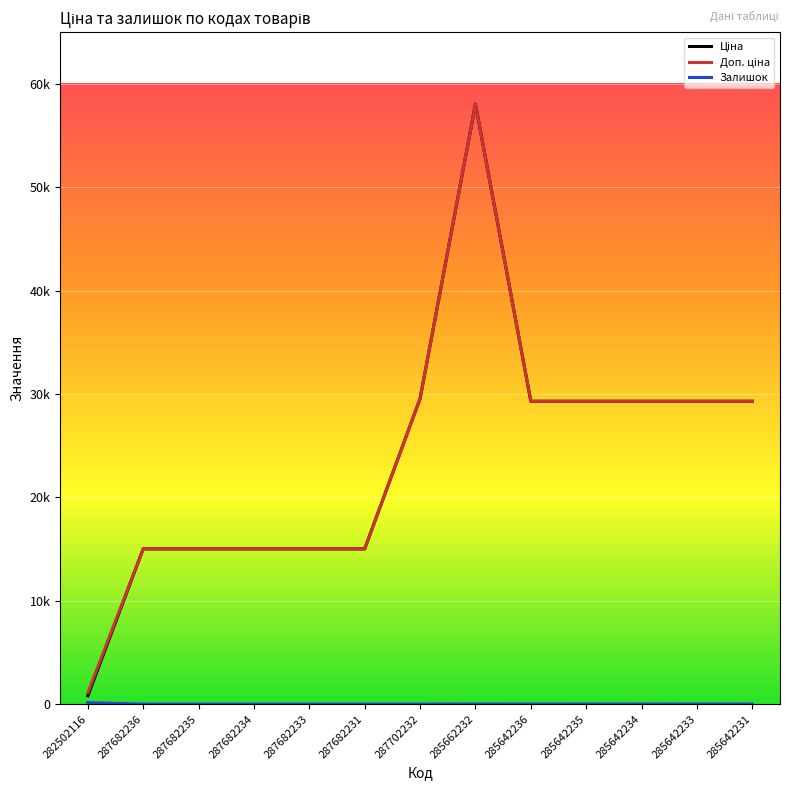

Is this an area chart (filled region under the line)?

No